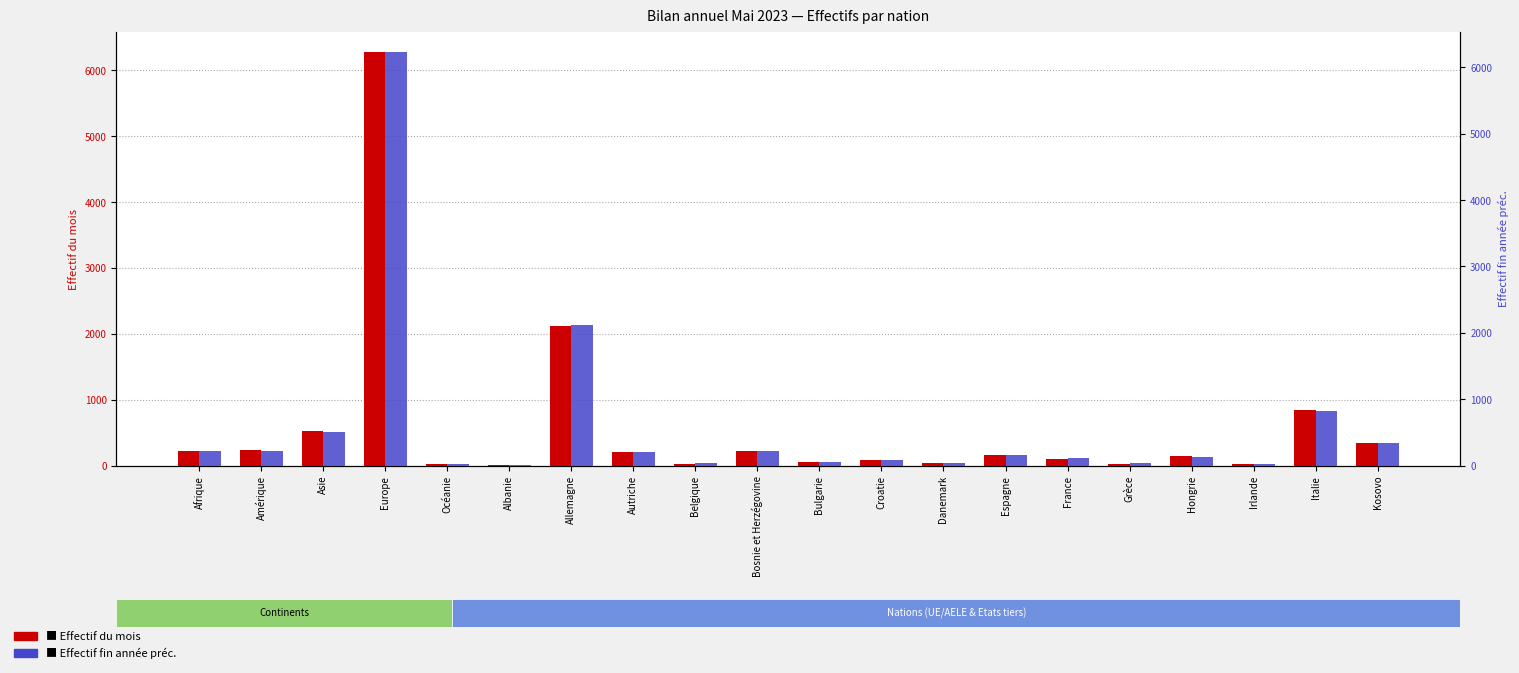

What is the total value across all series at Afrique?

446